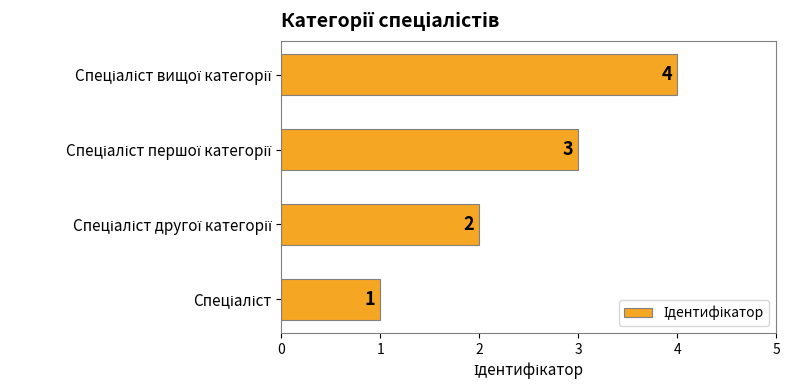

What is the greatest value displayed?

4